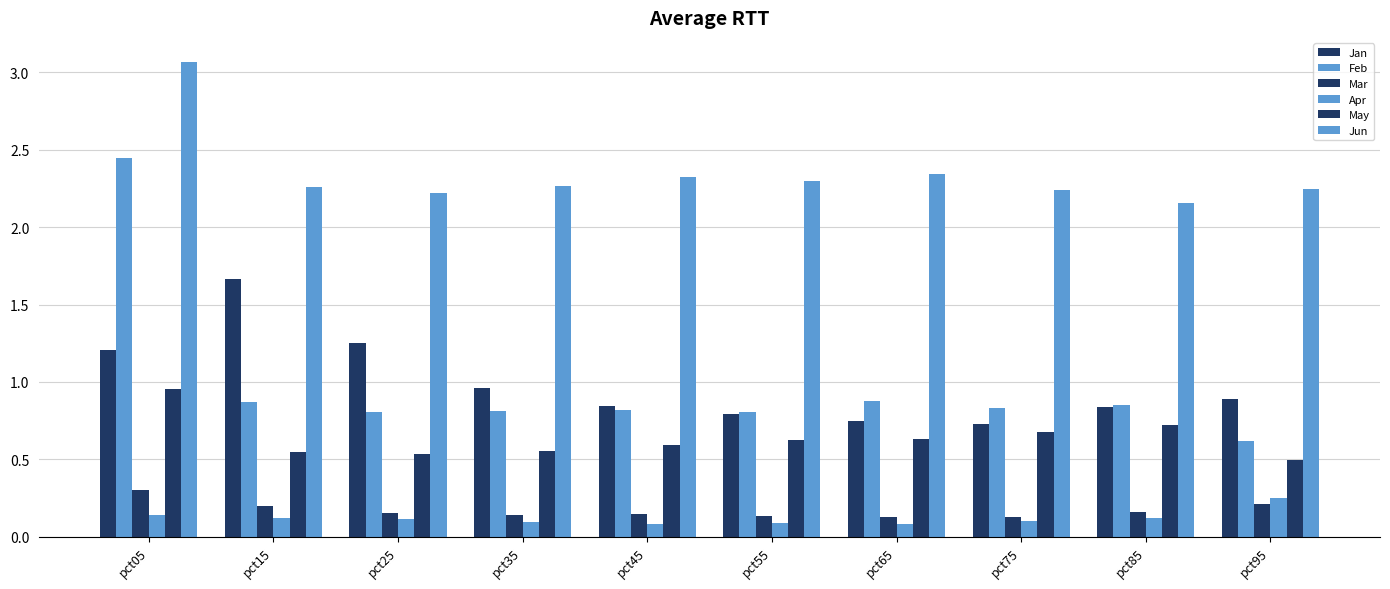

How many series are shown in this chart?

6